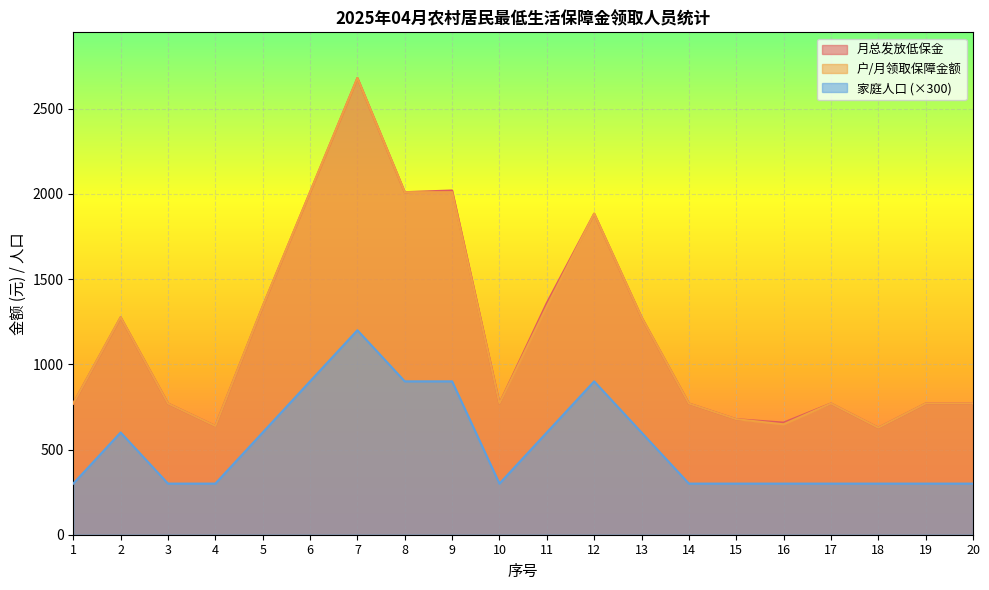

True or false: 月总发放低保金 and 户/月领取保障金额 cross at least once.

False